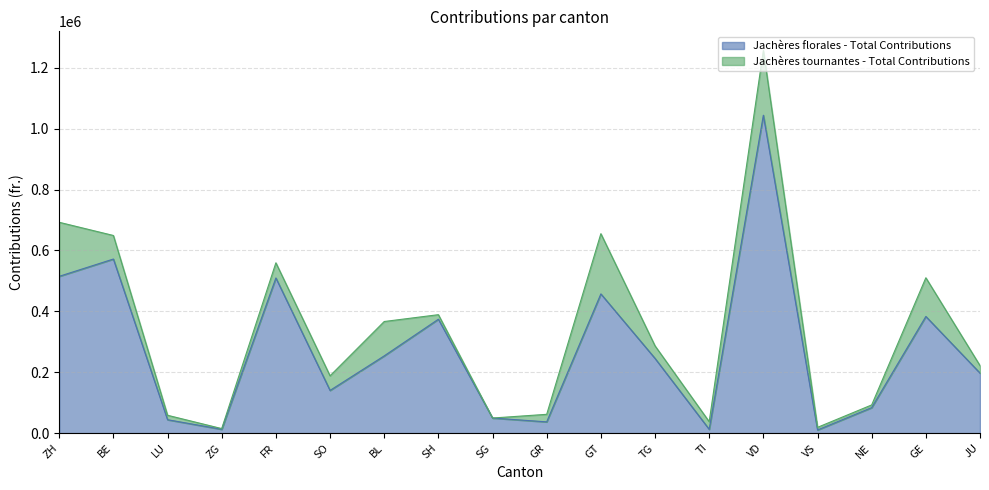

What is the smallest value displayed?

10388